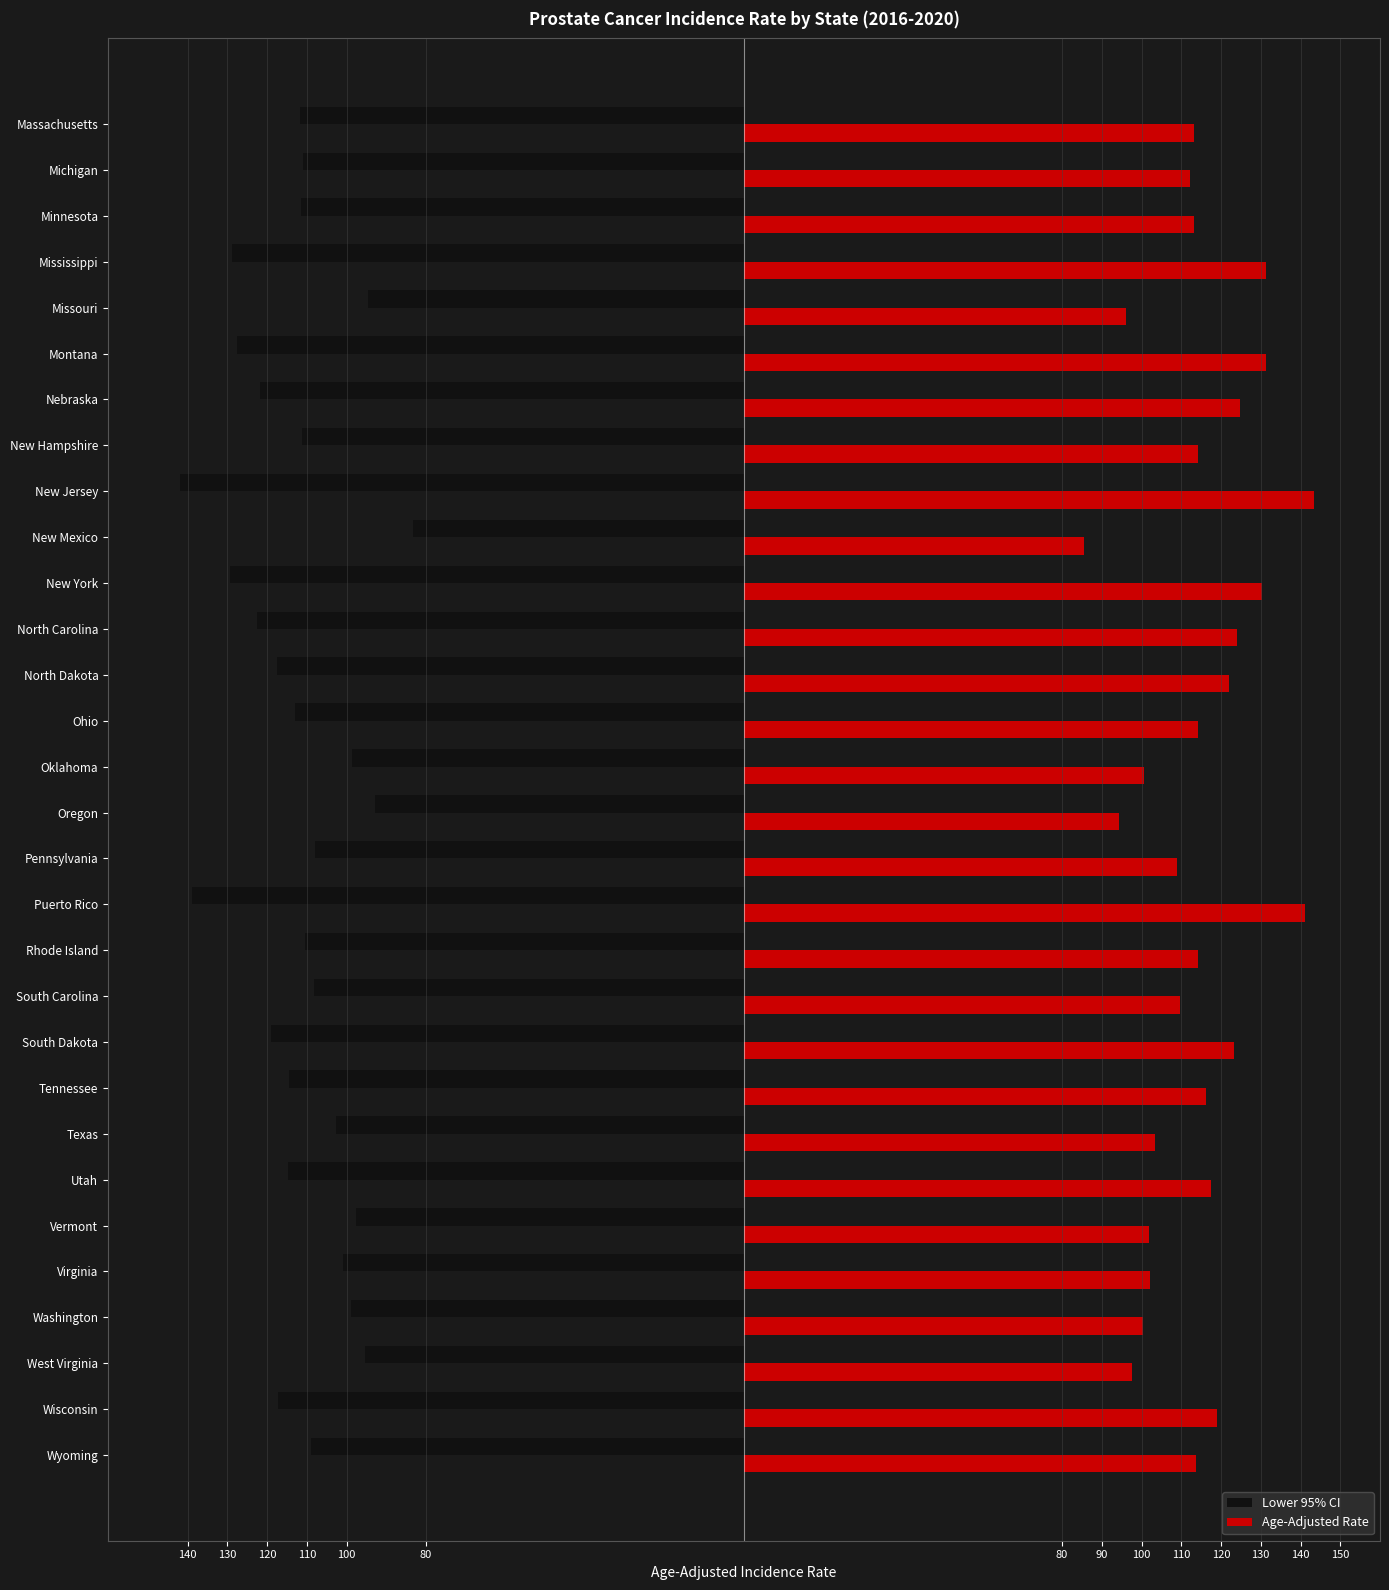

What is the difference between the second highest and minimum values in the Lower 95% CI series?

49.1